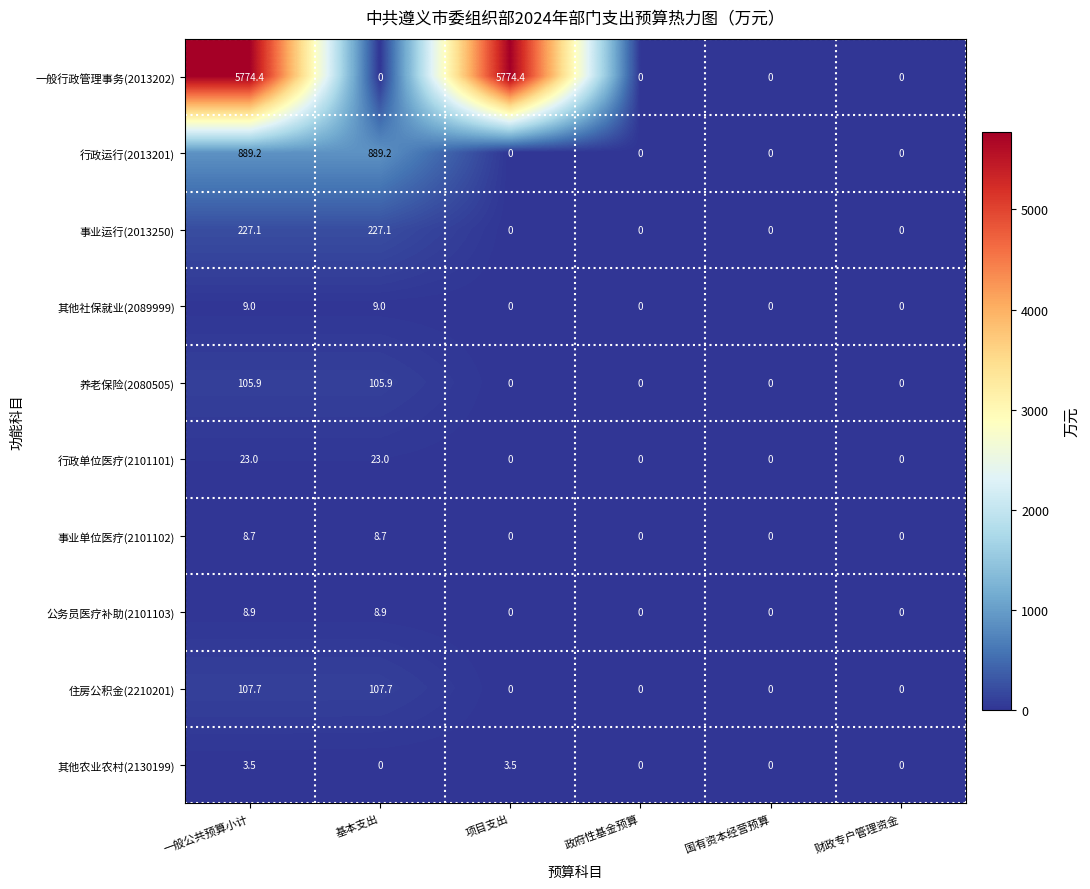

Which series has the widest spread of values?

一般行政管理事务(2013202)